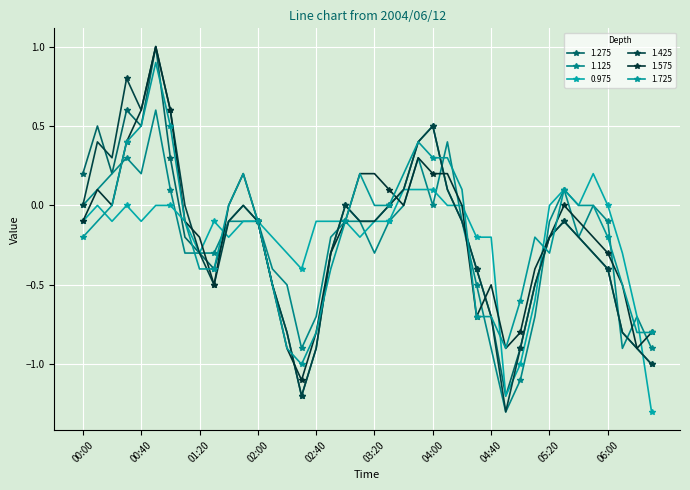

How many series are shown in this chart?

6